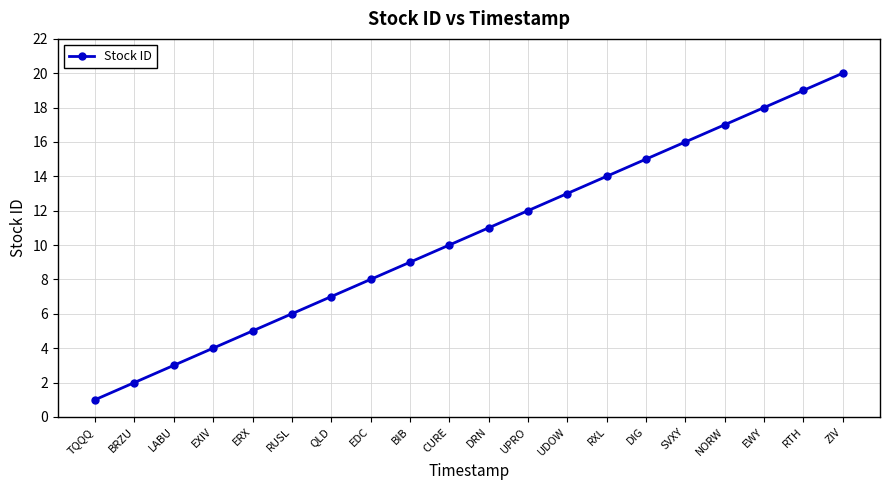

What is the greatest value displayed?

20